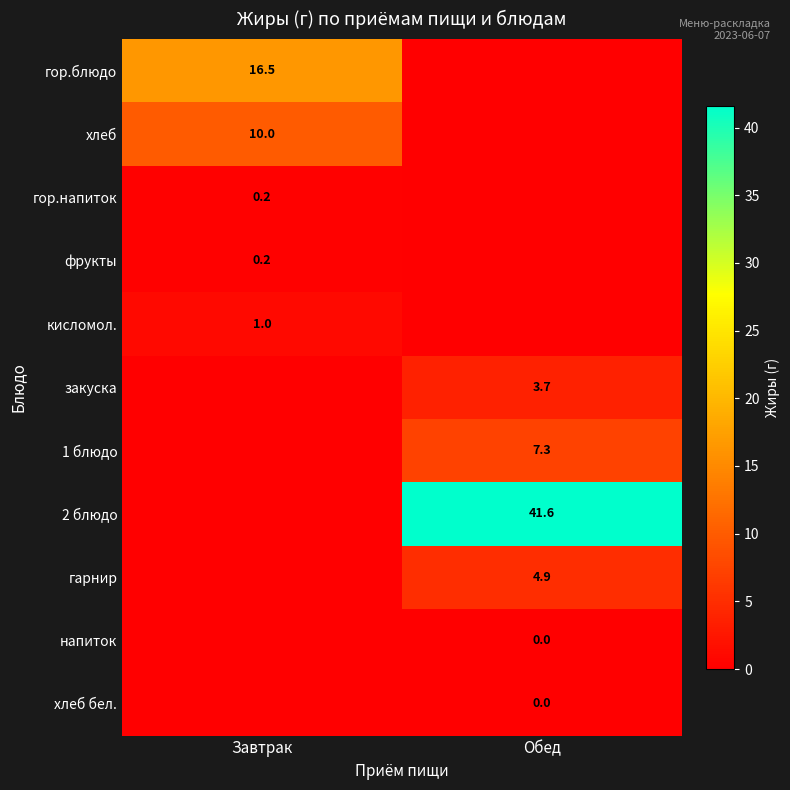

The 2 блюдо series shows 22.6 at Обед. True or false?

False